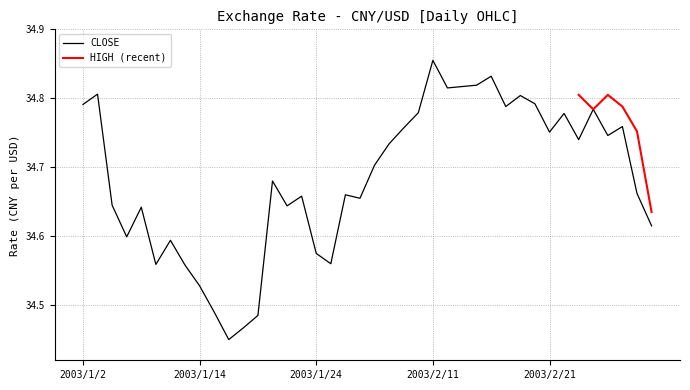

What is the difference between the second highest and minimum values?

0.4